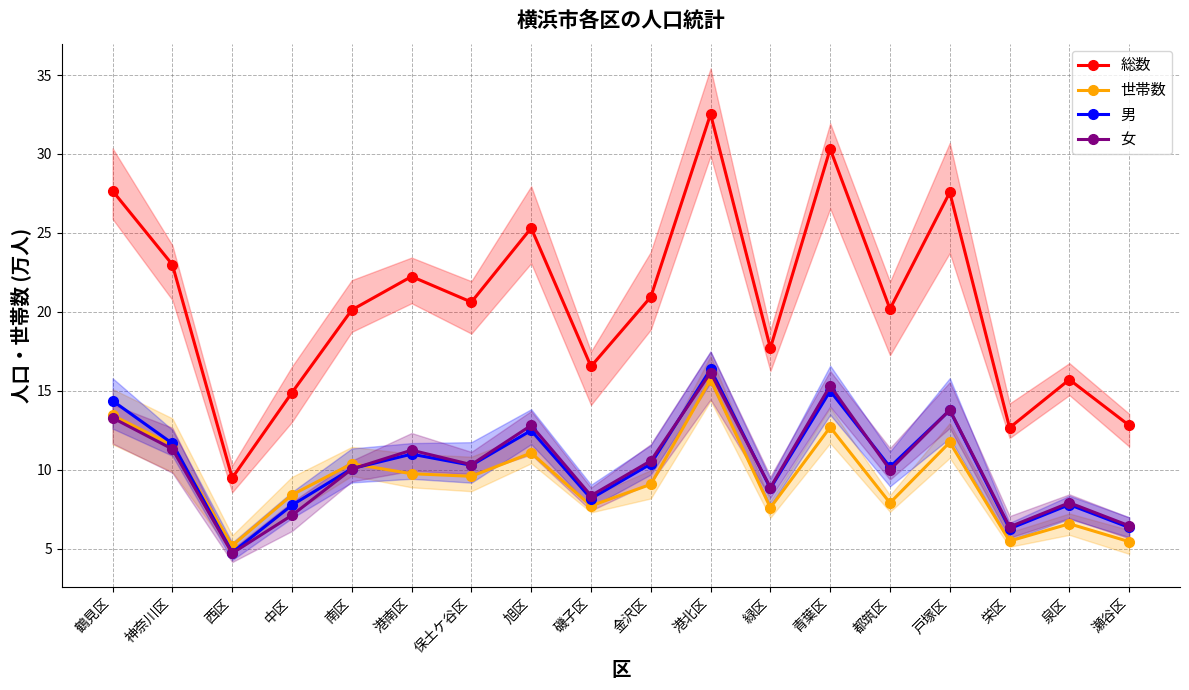

What is the minimum value for 女?

4.7